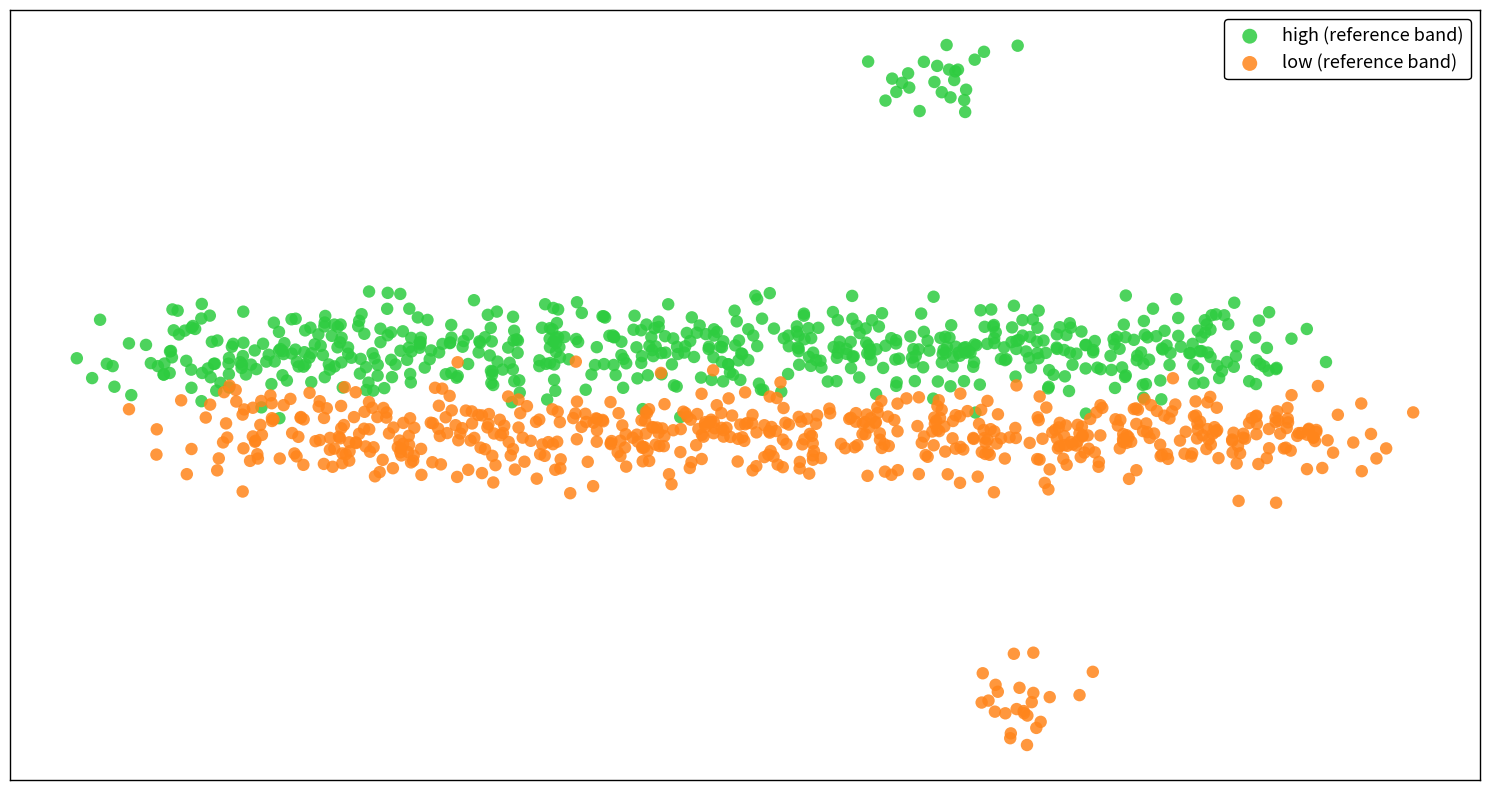

What are all the series names shown in the legend?

high (reference band), low (reference band)